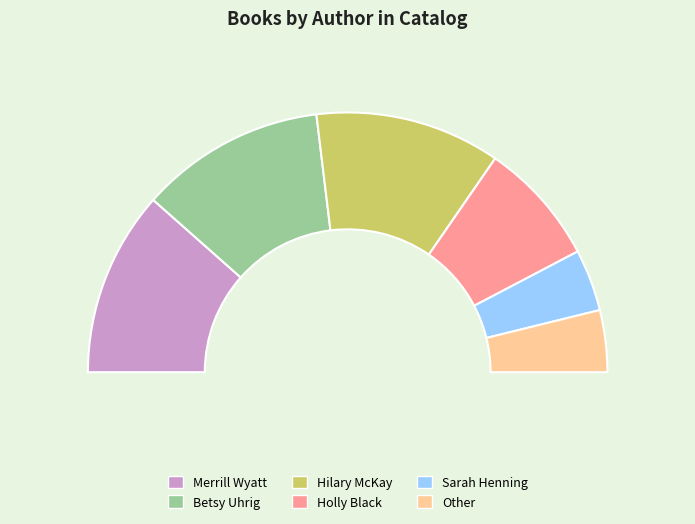

Does Other represent more than half of the total?

No